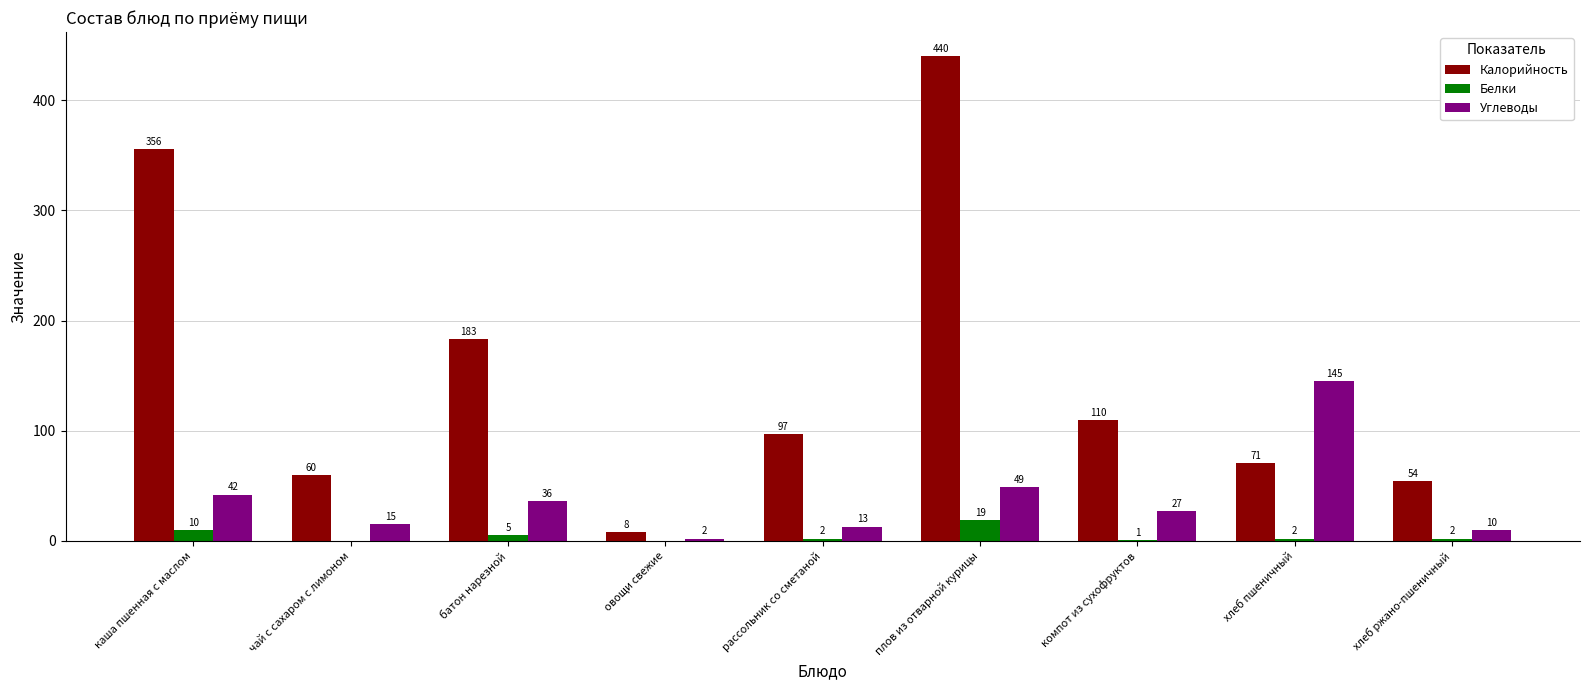

Does the chart contain stacked bars?

No